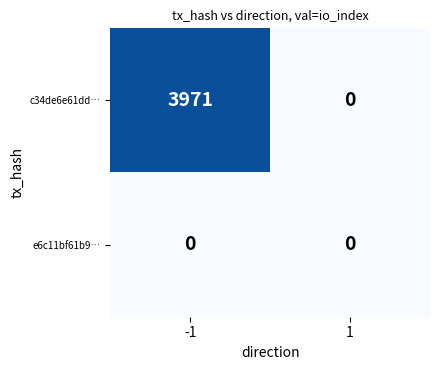

Reading right to left, transcribe all the data shown in this chart.

c34de6e61dd…: 0	3971
e6c11bf61b9…: 0	0